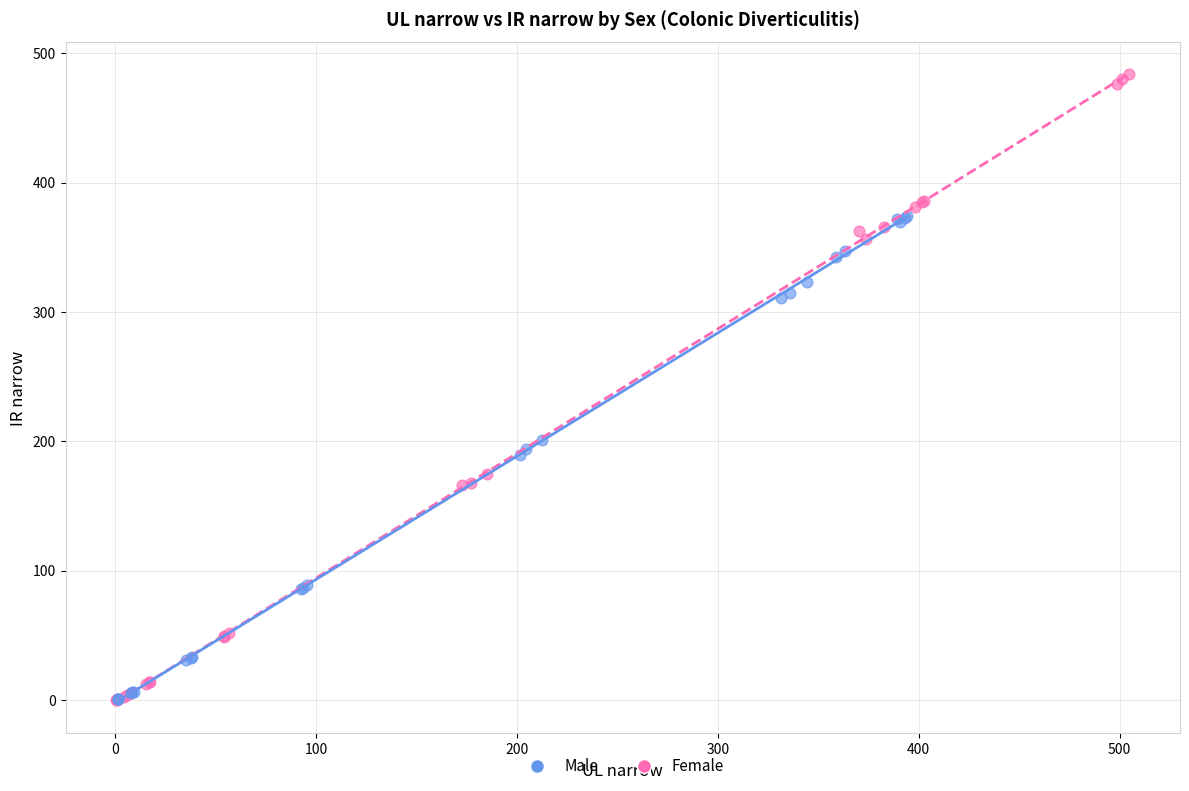

What are all the series names shown in the legend?

Male, Female